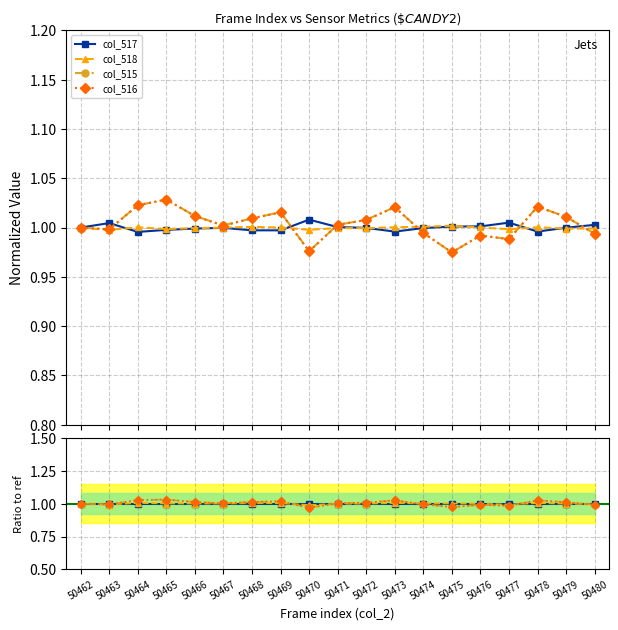

What is the minimum value shown in the chart?

1.0